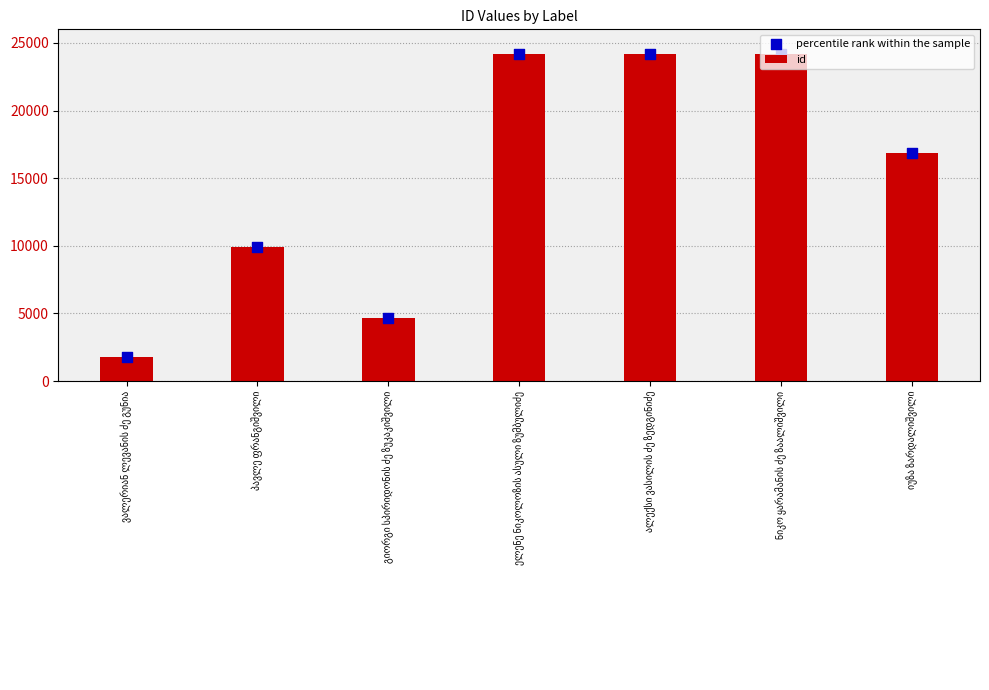

Which series reaches the maximum Y coordinate?

id